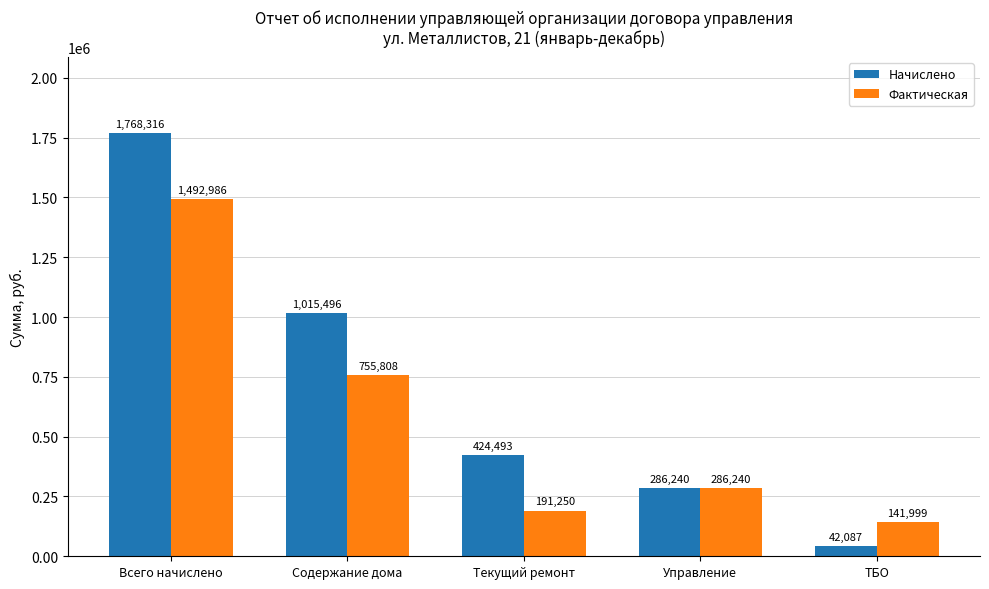

What is the difference between the Начислено values at Текущий ремонт and Управление?

138252.3